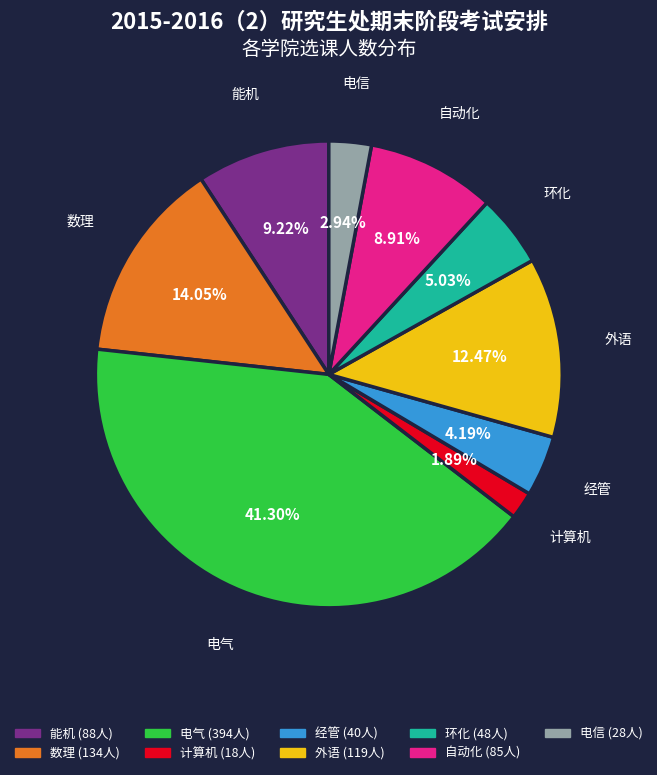

How many slices are in this pie chart?

9